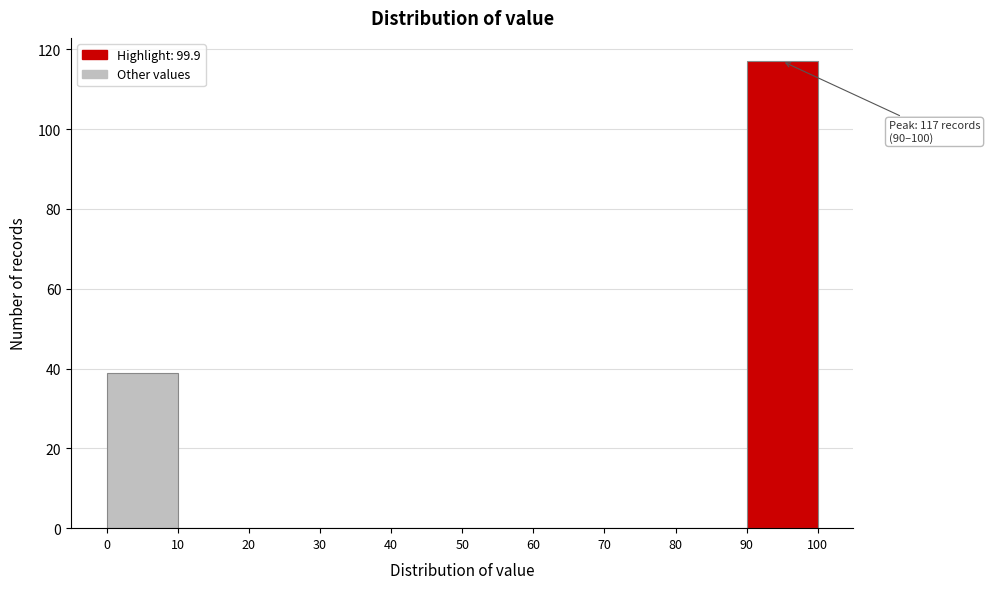

Over which range of the x-axis is the bar tallest?

90 to 100